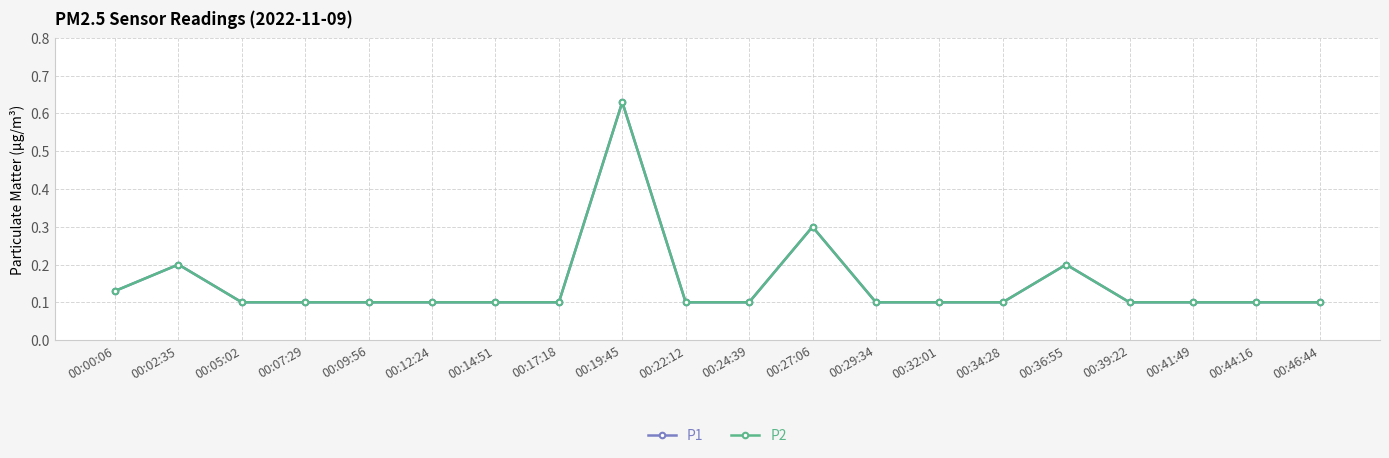

Reading left to right, extract all data points from this chart.

P1: 0.1	0.2	0.1	0.1	0.1	0.1	0.1	0.1	0.6	0.1	0.1	0.3	0.1	0.1	0.1	0.2	0.1	0.1	0.1	0.1
P2: 0.1	0.2	0.1	0.1	0.1	0.1	0.1	0.1	0.6	0.1	0.1	0.3	0.1	0.1	0.1	0.2	0.1	0.1	0.1	0.1